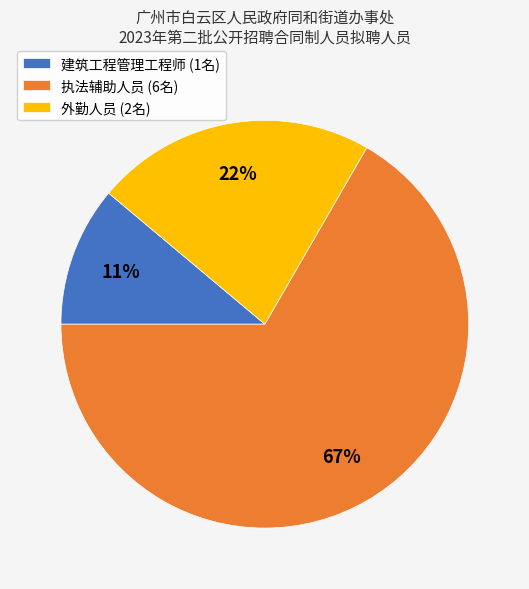

The 建筑工程管理工程师 slice represents 11% of the pie. True or false?

True